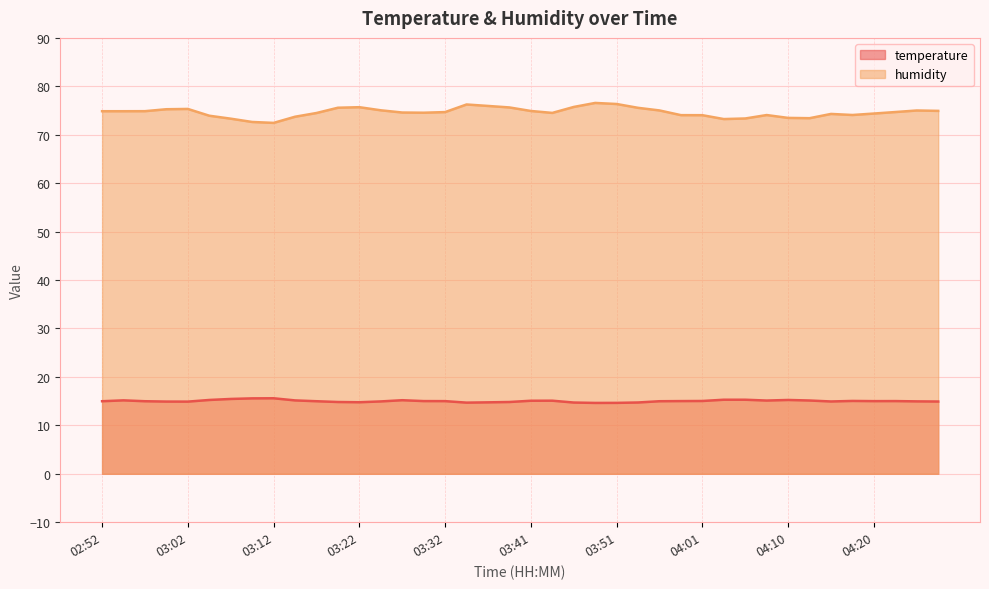

At which label is temperature closest to 15?

03:32